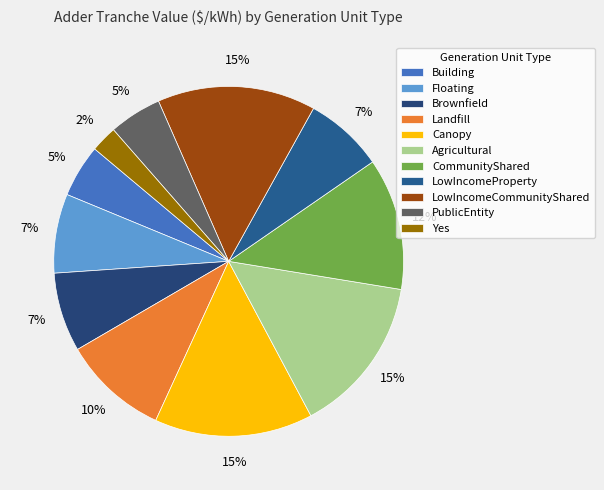

How many slices are in this pie chart?

11